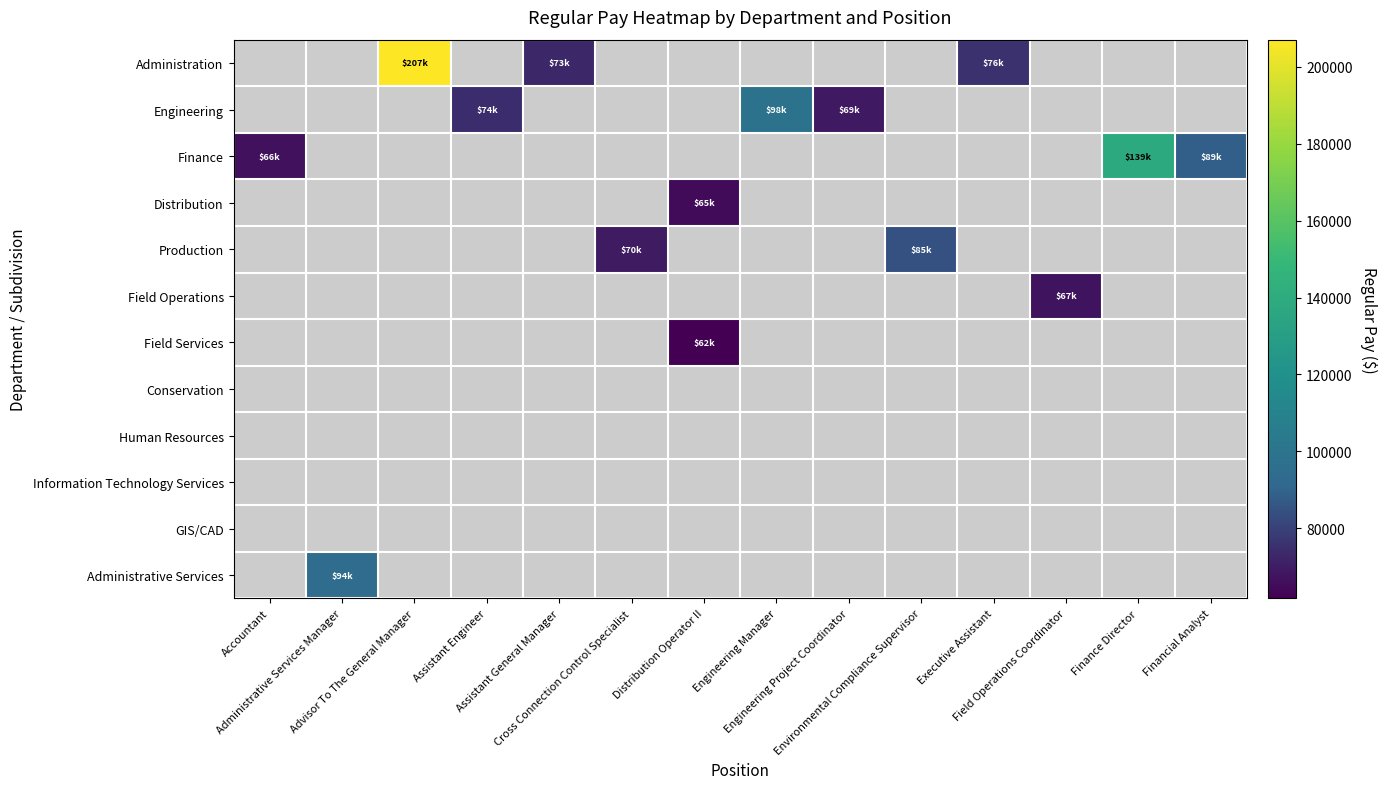

What is the minimum value shown in the chart?

61699.0